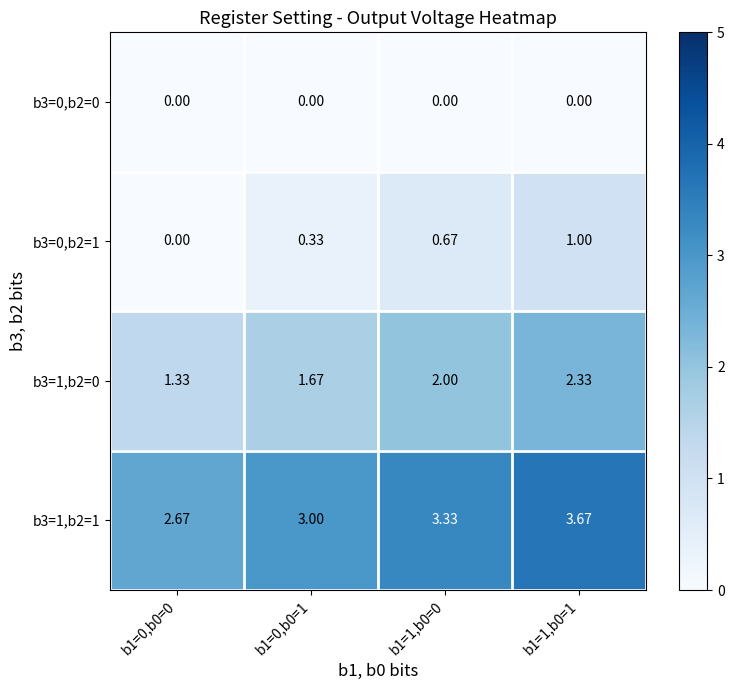

Is the value of b3=0,b2=0 at b1=1,b0=1 greater than the value of b3=1,b2=0 at b1=0,b0=1?

No